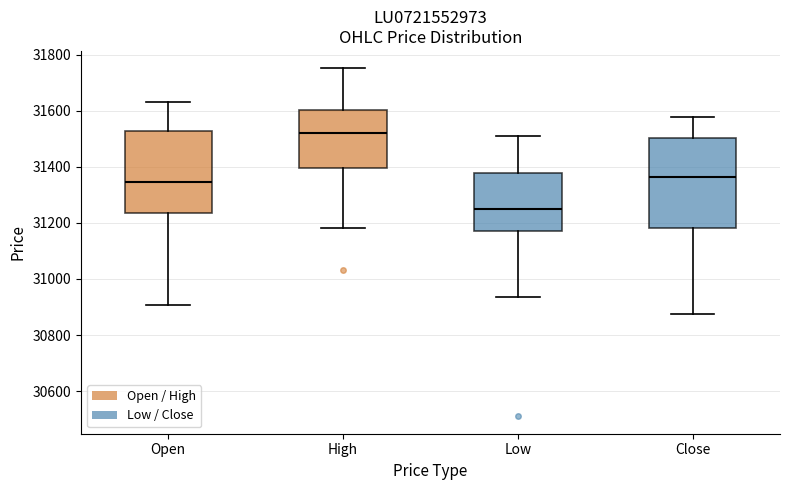

Reading left to right, read every box against the y-axis: the position of its median line, the range the box covers, and the ends of its whiskers. The values are not printed on the chart, so give them approximately, as read against the axis.

Open: median 31340, box 31240 to 31520, whiskers 30900 to 31640
High: median 31520, box 31400 to 31600, whiskers 31180 to 31760
Low: median 31240, box 31180 to 31380, whiskers 30940 to 31500
Close: median 31360, box 31180 to 31500, whiskers 30880 to 31580